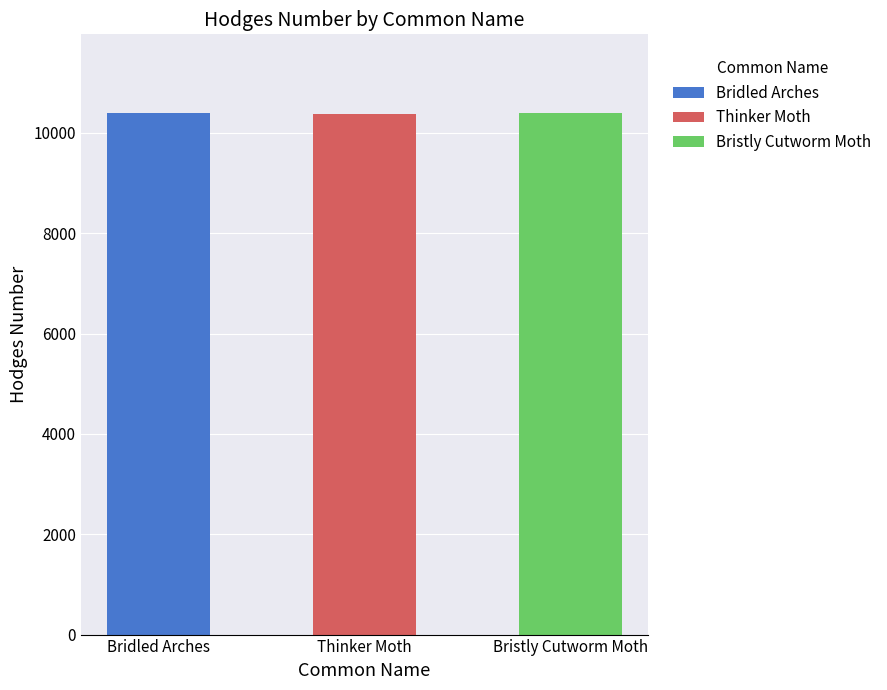

True or false: the data shows 14983 at Thinker Moth.

False